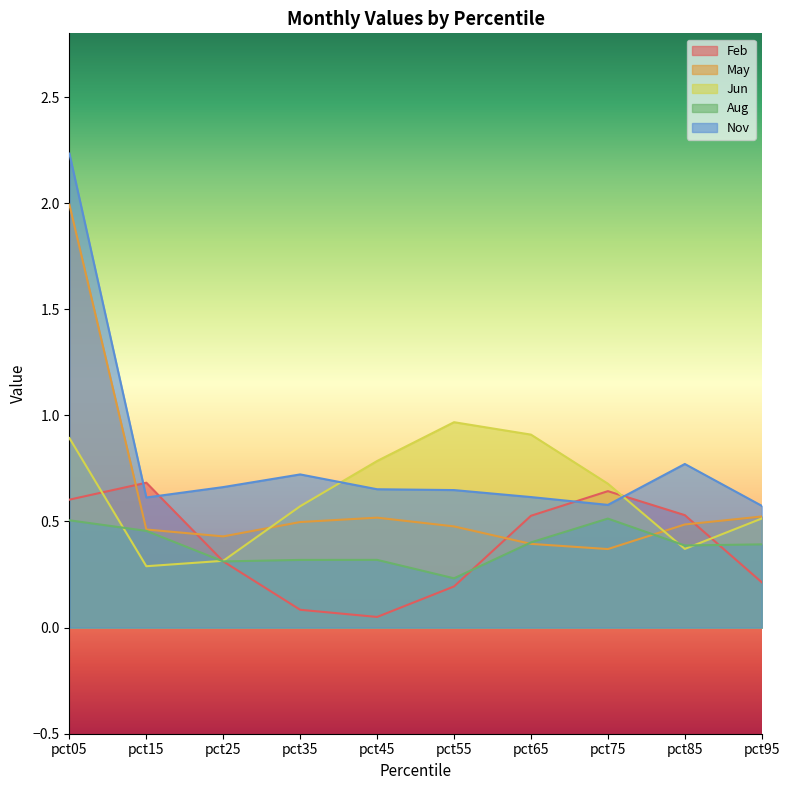

How many lines are shown in the chart?

5